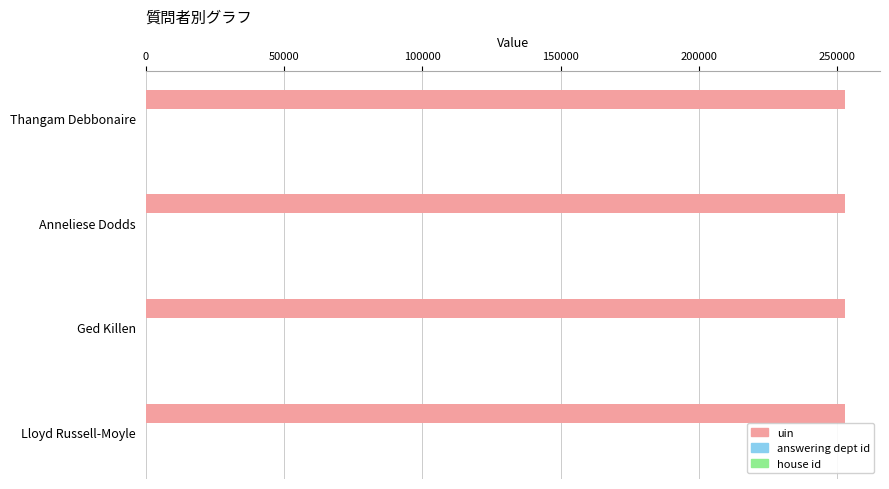

What is the maximum value shown in the chart?

252883